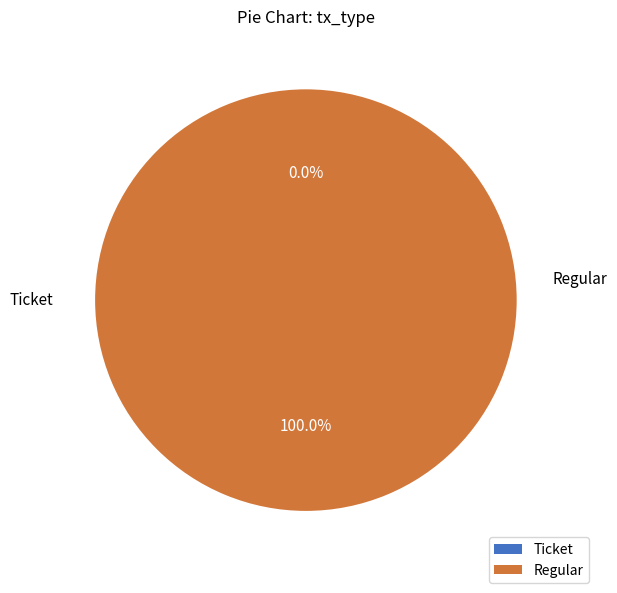

What is the majority slice?

Regular